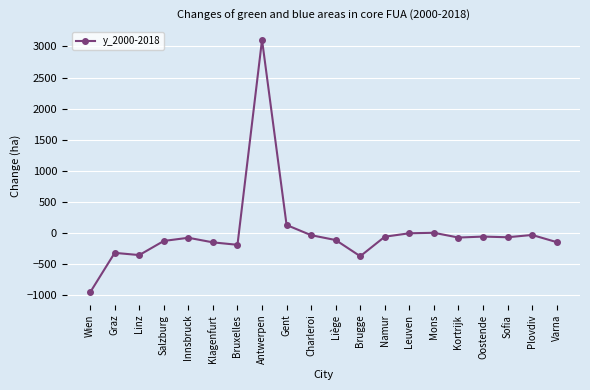

How many data points does each series have?

20